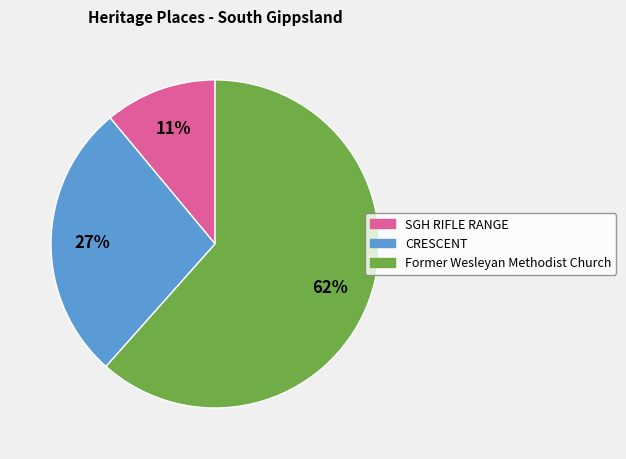

What is the largest slice in the pie chart?

Former Wesleyan Methodist Church